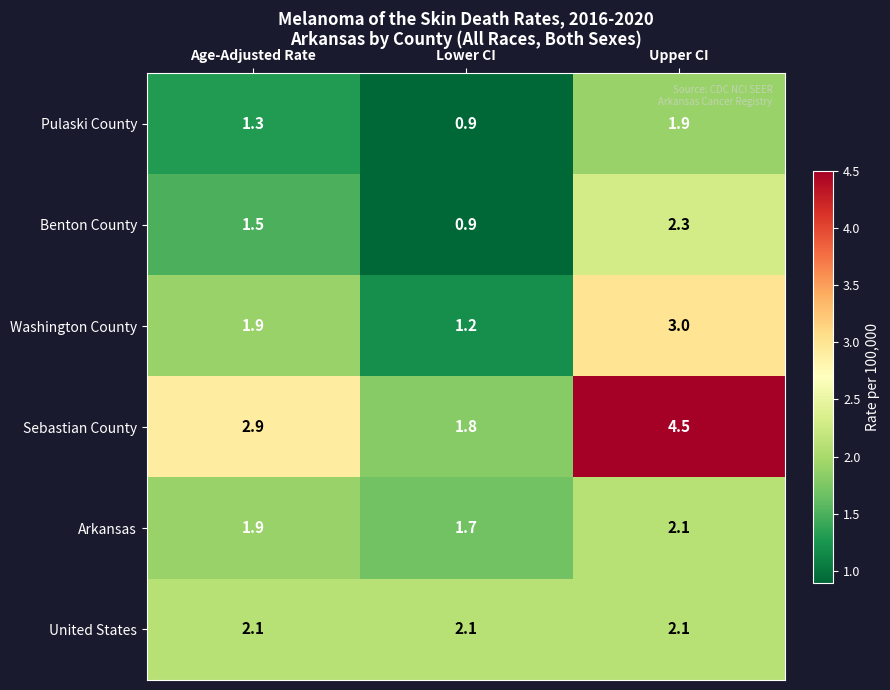

Reading left to right, extract all data points from this chart.

Pulaski County: 1.3	0.9	1.9
Benton County: 1.5	0.9	2.3
Washington County: 1.9	1.2	3.0
Sebastian County: 2.9	1.8	4.5
Arkansas: 1.9	1.7	2.1
United States: 2.1	2.1	2.1